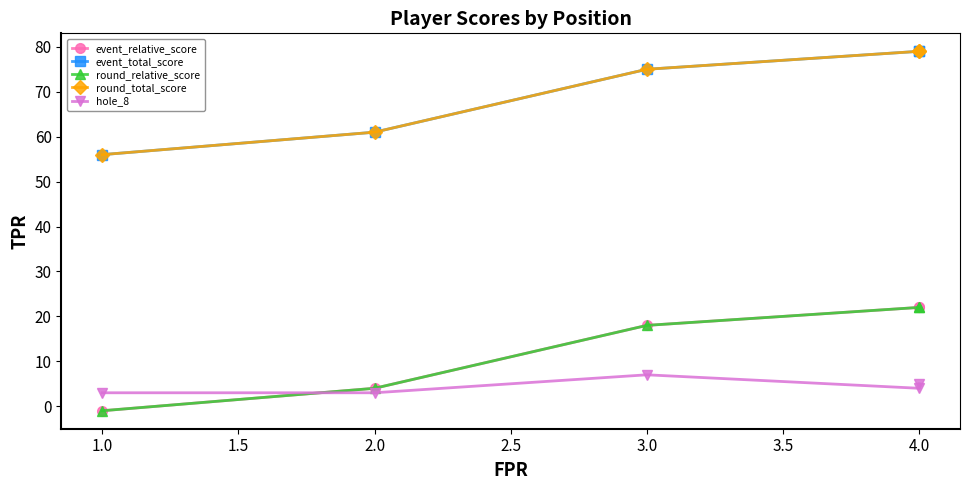

Rank the series at 4.0 from lowest to highest value.

hole_8, event_relative_score, round_relative_score, event_total_score, round_total_score